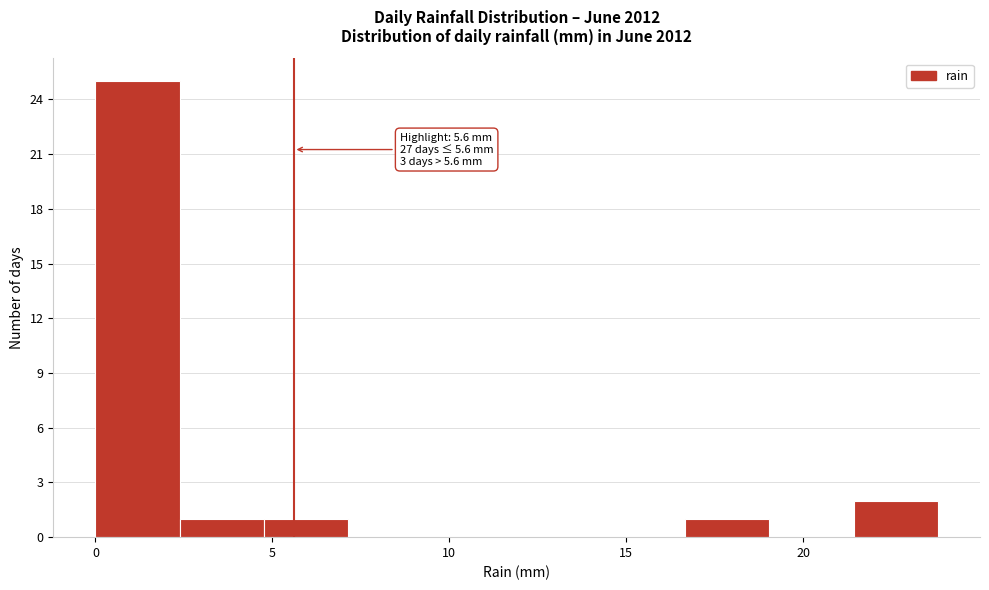

Which range on the x-axis has the tallest bar?

0.0 to 2.5